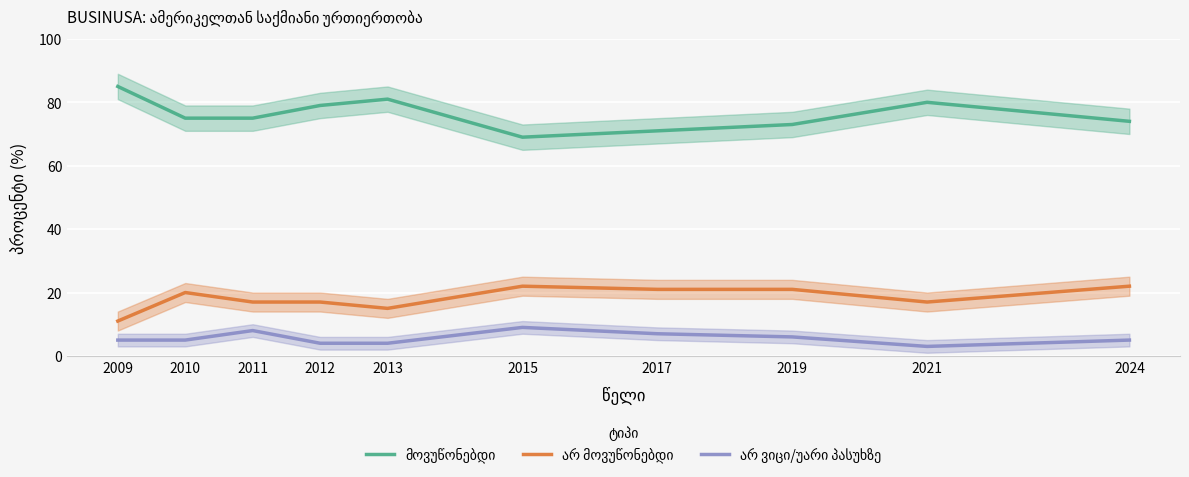

Which category has the lowest value in the მოვუწონებდი series?

2015